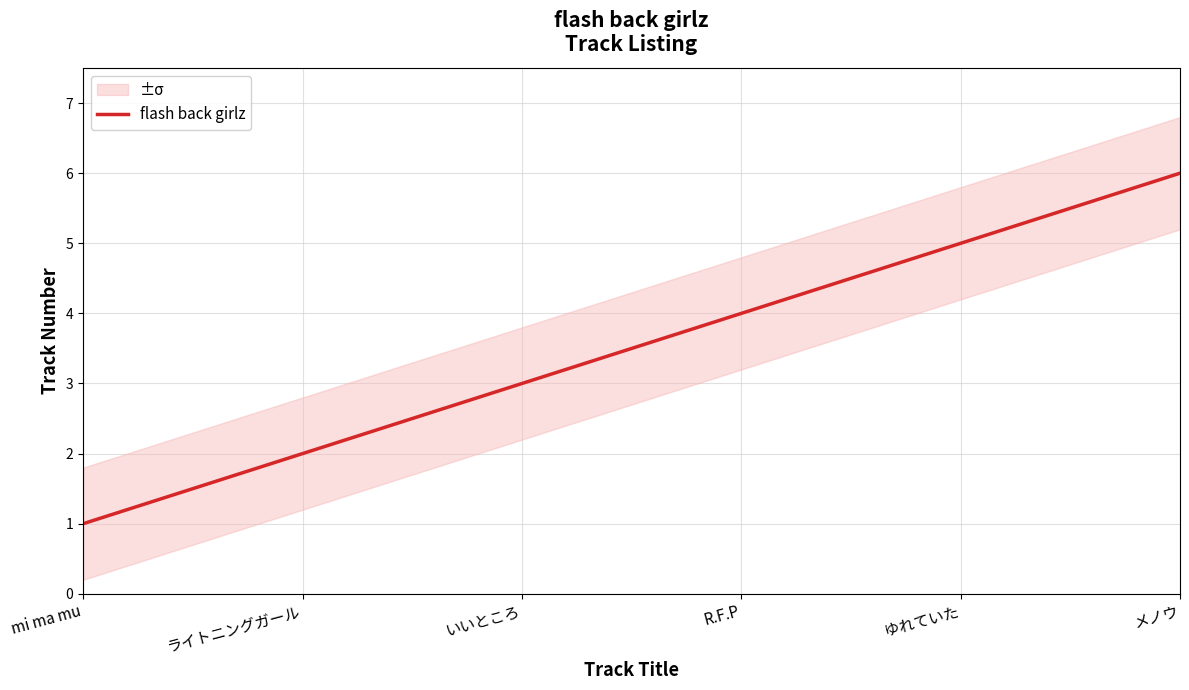

Count the values in the range 2 to 5.

4